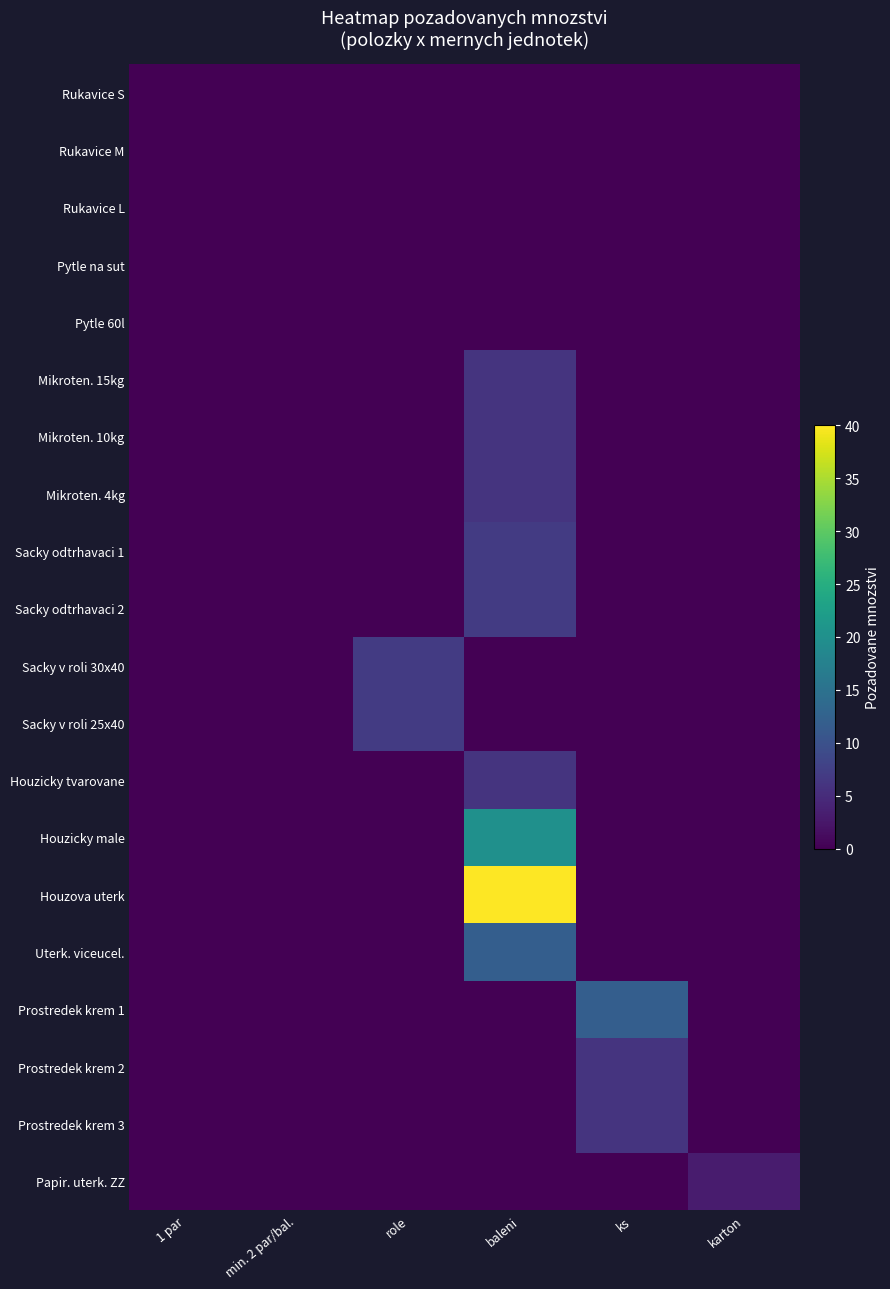

Between min. 2 par/bal. and 1 par, which is larger?

min. 2 par/bal.